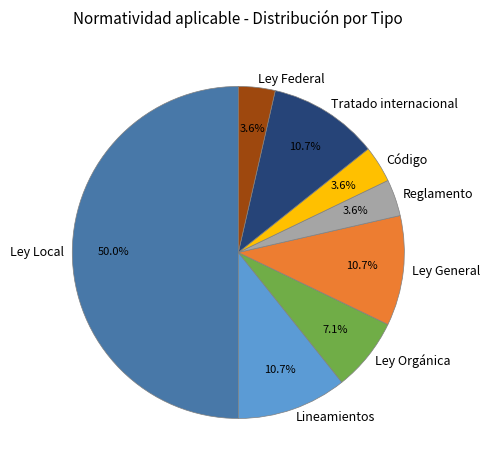

Does Ley Orgánica represent more than half of the total?

No